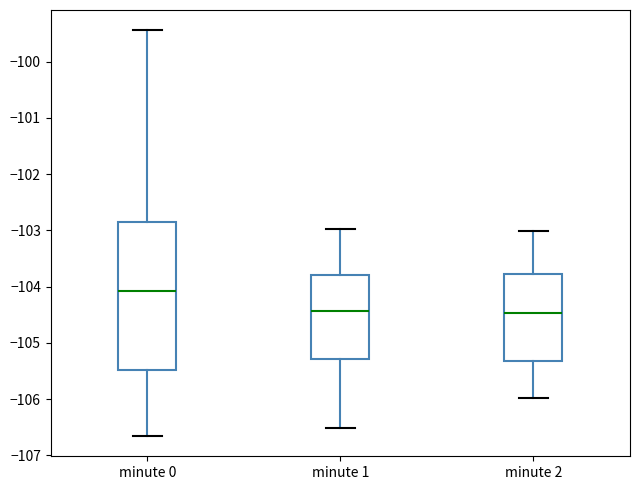

Comparing the boxes themselves (not the whiskers), which one is the tallest?

minute 0